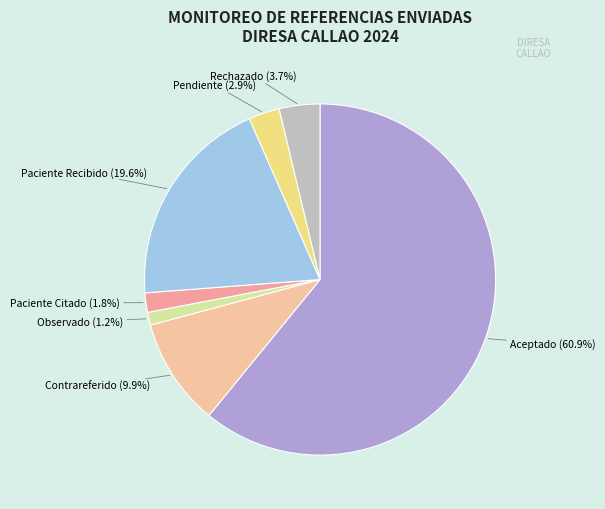

Between Paciente Citado and Pendiente, which is larger?

Pendiente